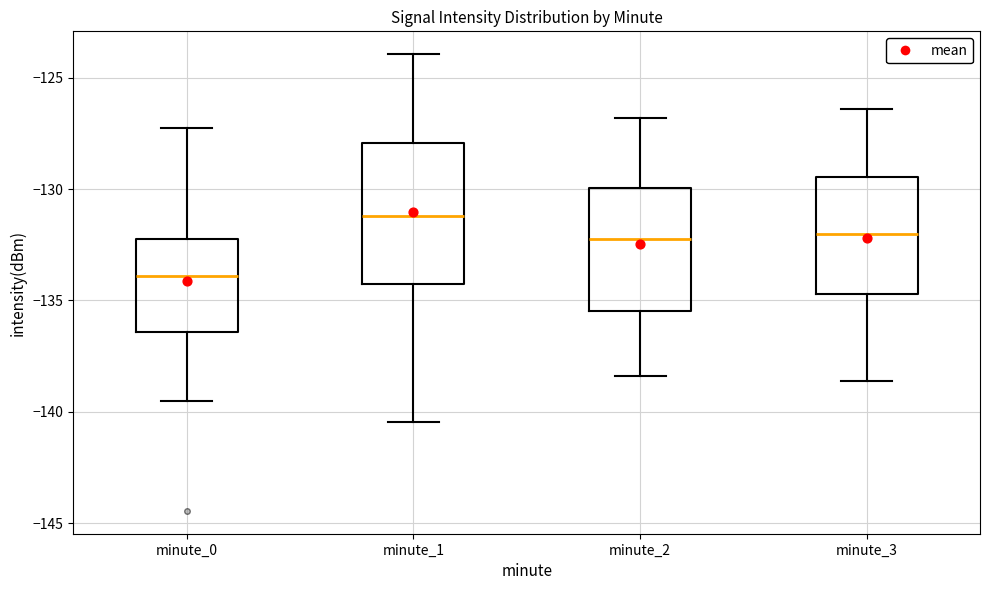

Which box is the tallest, from its lower edge to its upper edge?

minute_1